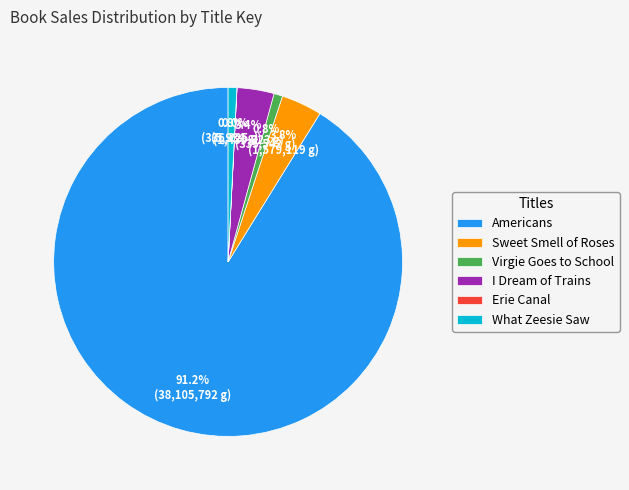

Do I Dream of Trains and What Zeesie Saw together represent more than half of the pie?

No